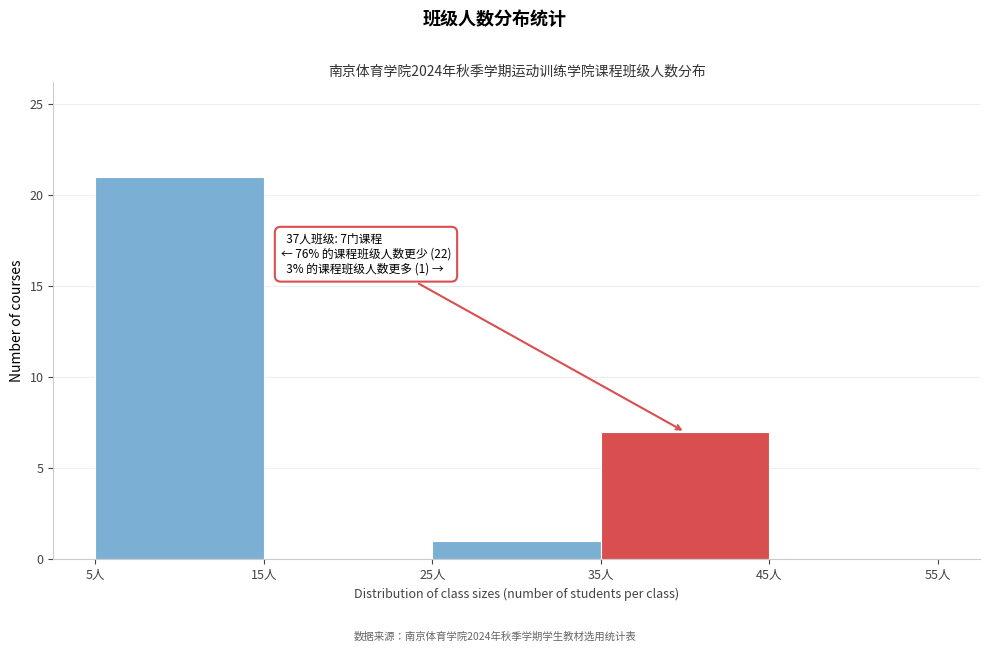

Which range on the x-axis has the tallest bar?

5 to 15